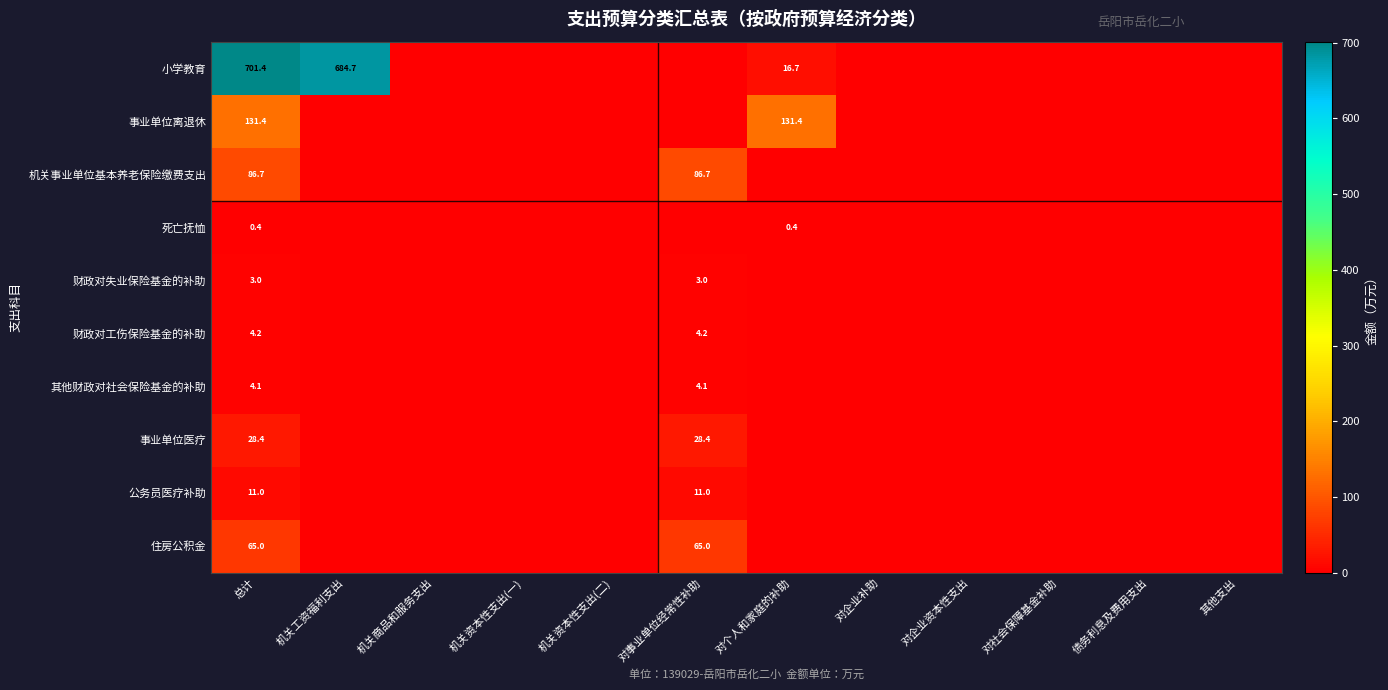

What is the maximum value shown in the chart?

701.4